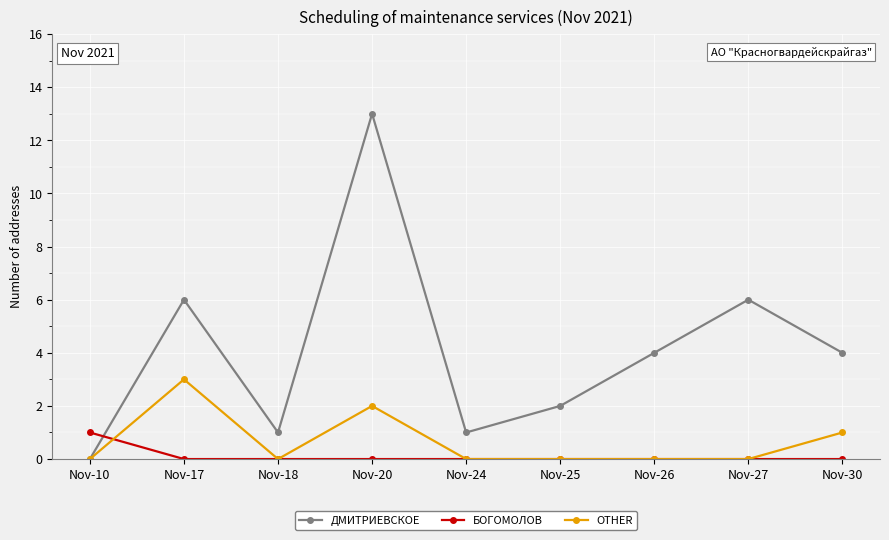

Is the value of БОГОМОЛОВ at Nov-18 greater than the value of ДМИТРИЕВСКОЕ at Nov-27?

No